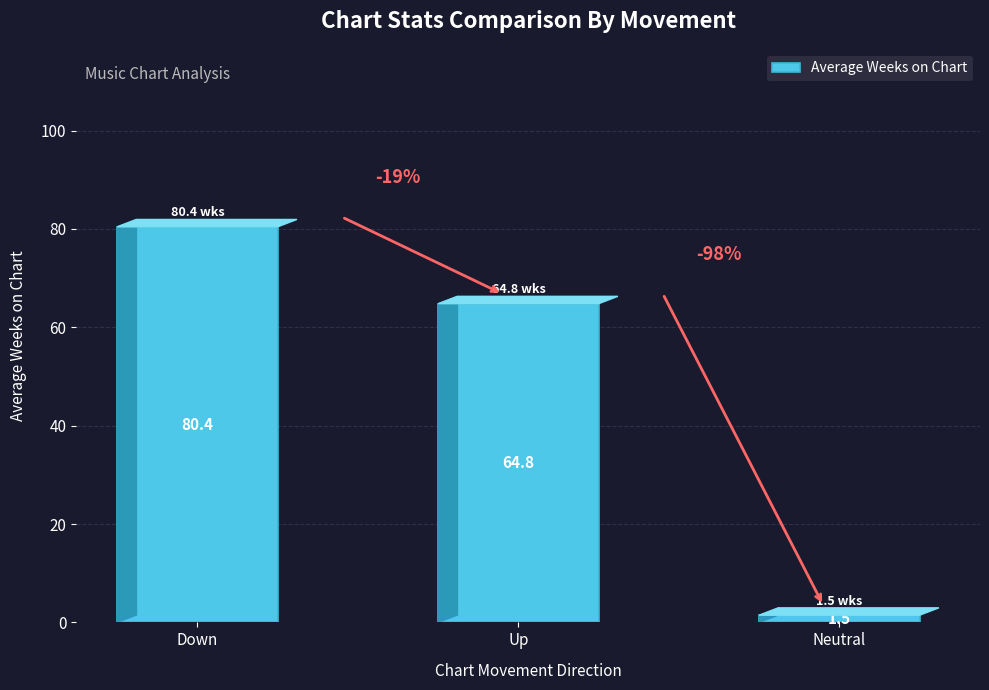

Is it true that the value at Down is 80.4?

True